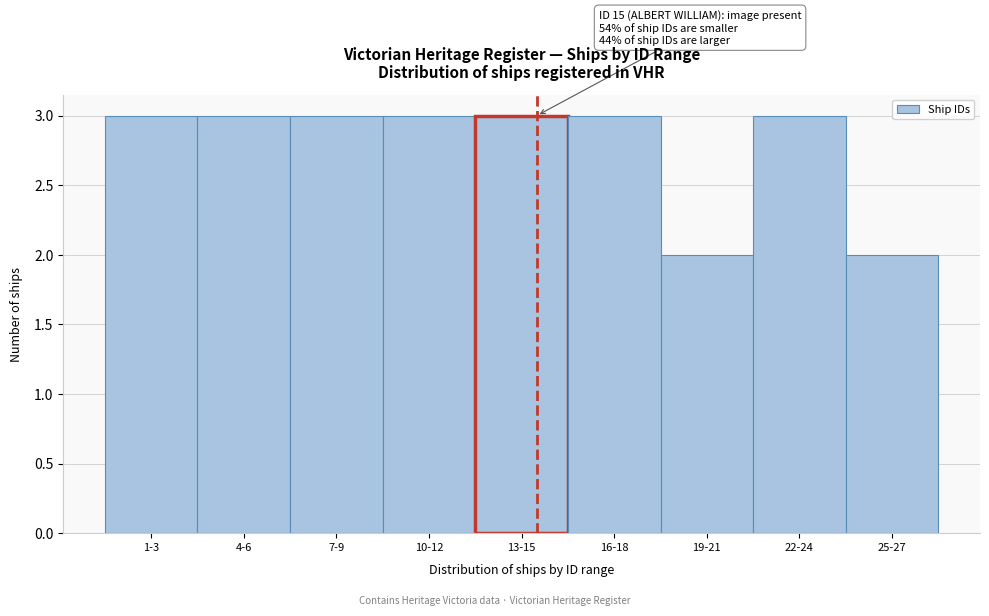

Reading left to right, what are all the values shown in this chart?

1-3=3	4-6=3	7-9=3	10-12=3	13-15=3	16-18=3	19-21=2	22-24=3	25-27=2